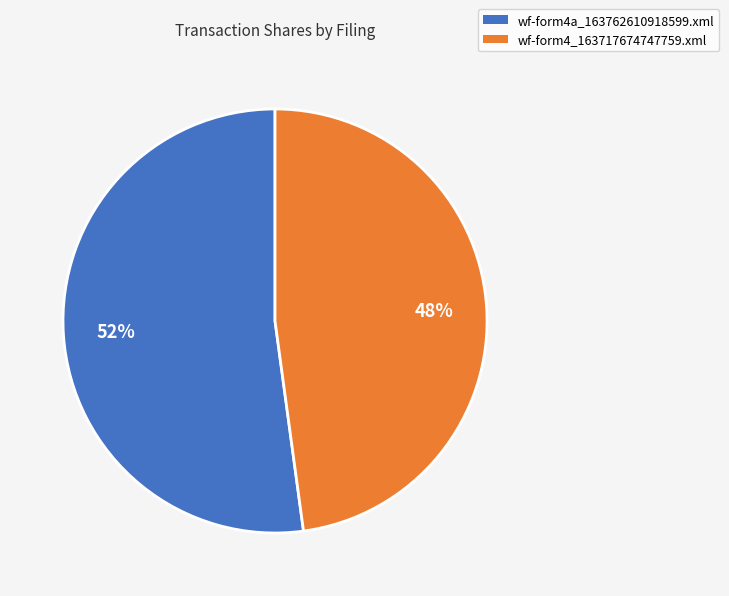

The wf-form4a_163762610918599.xml slice represents 60% of the pie. True or false?

False